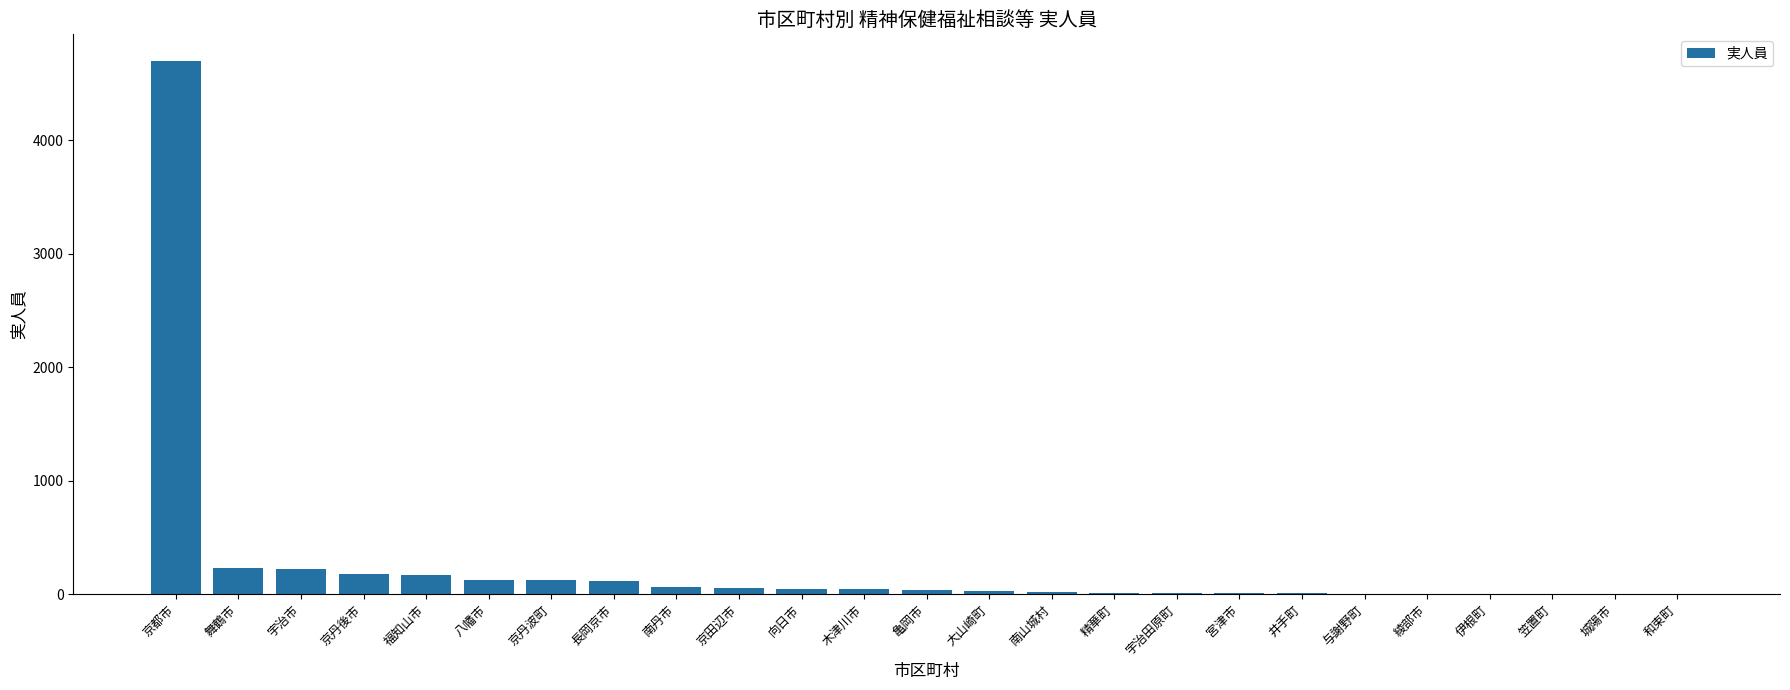

How many series are shown in this chart?

1